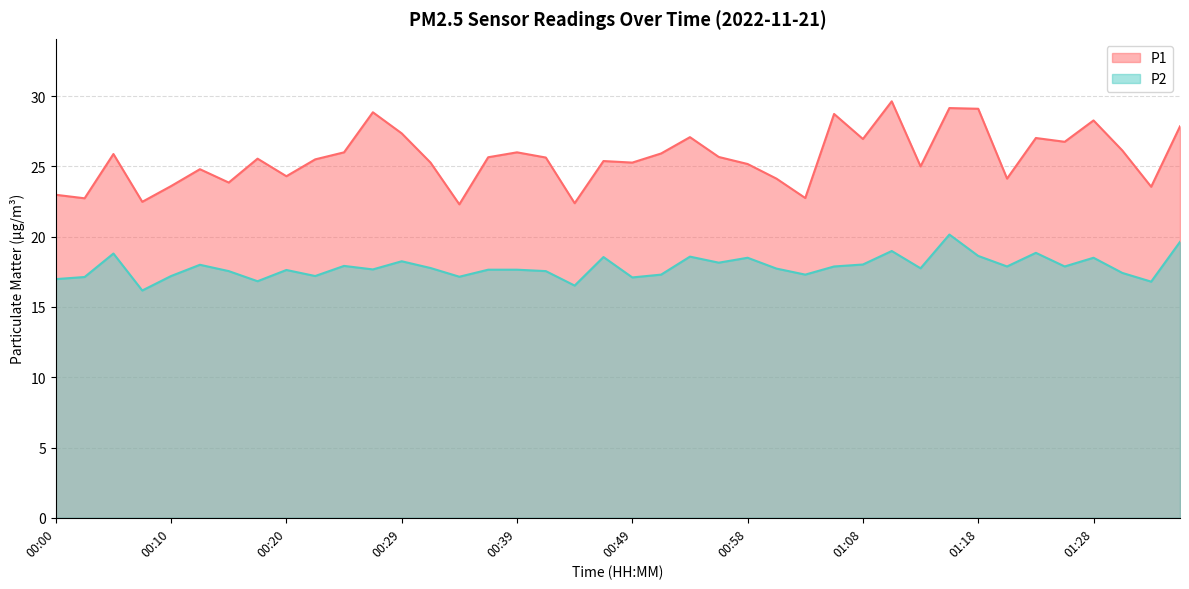

Rank the series by their maximum value, from highest to lowest.

P1, P2